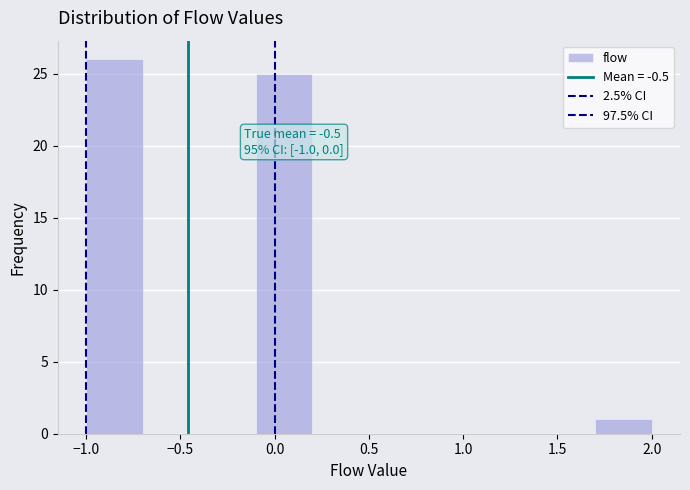

Over which range of the x-axis is the bar tallest?

-1.0 to -0.7